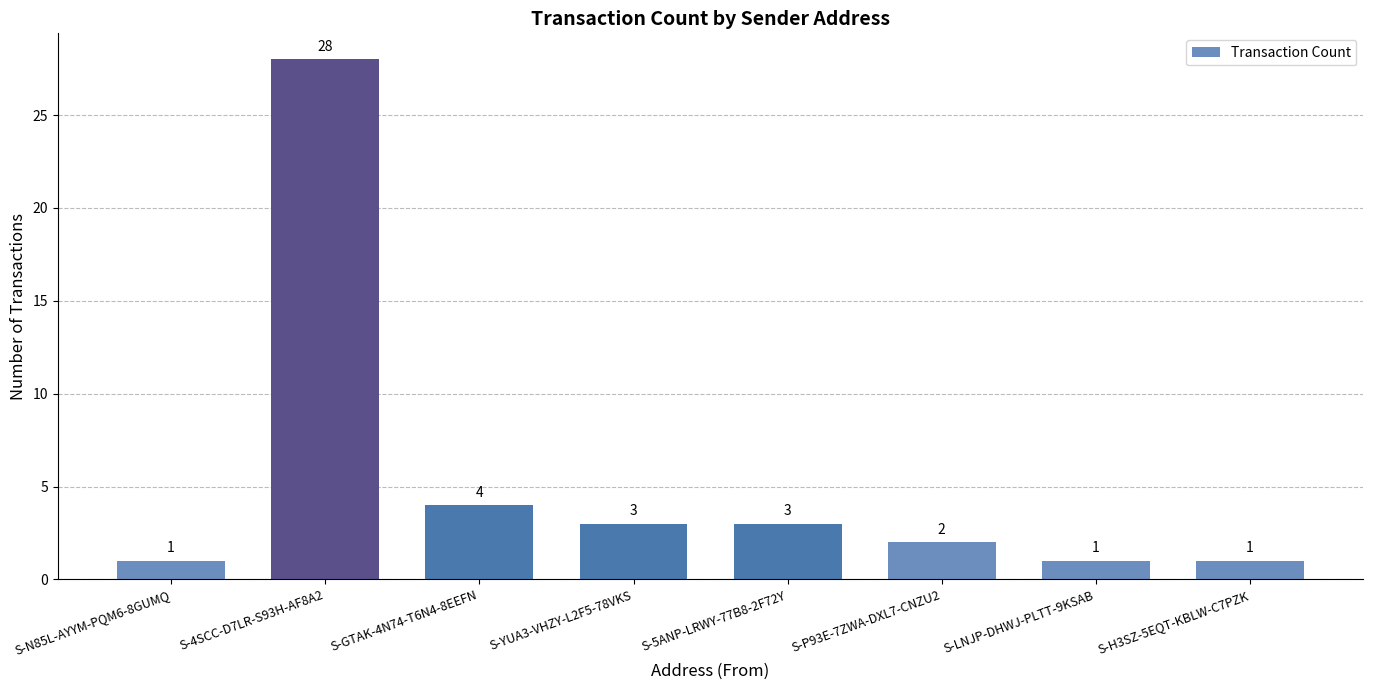

What position from the right is S-4SCC-D7LR-S93H-AF8A2?

7